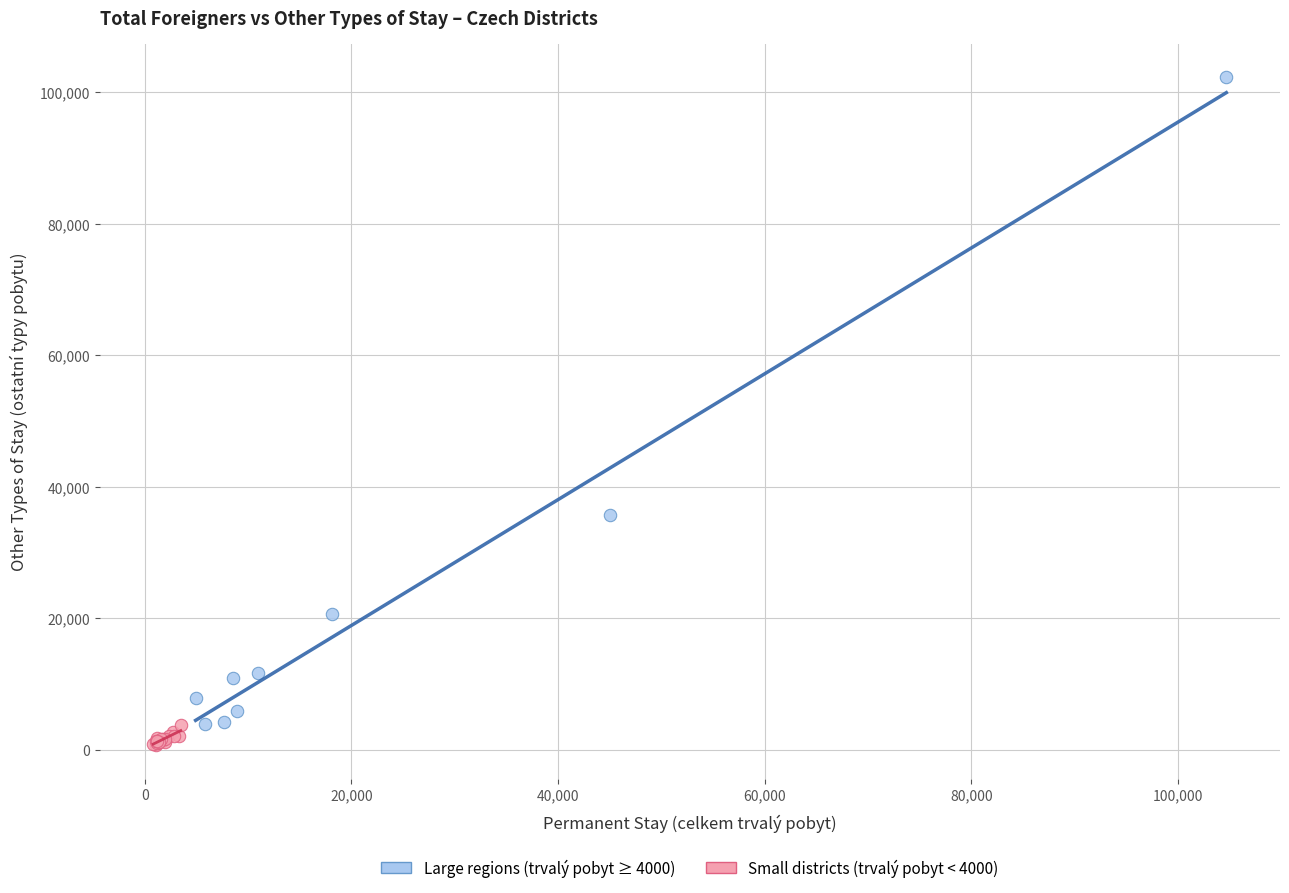

Which series reaches the minimum Y coordinate?

Small districts (trvalý pobyt < 4000)